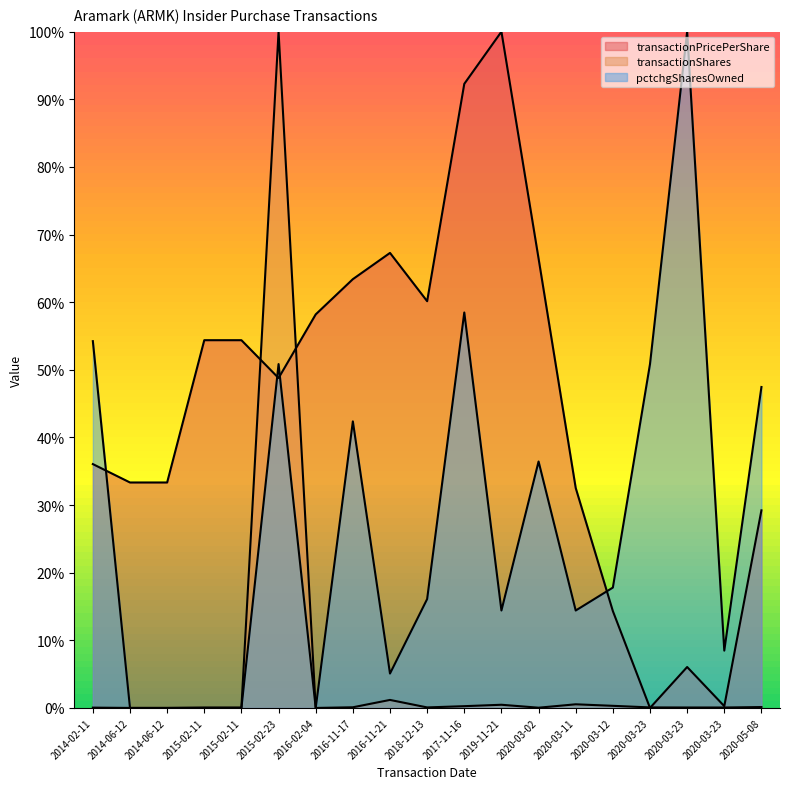

Where is the first local maximum for transactionShares?

2015-02-23